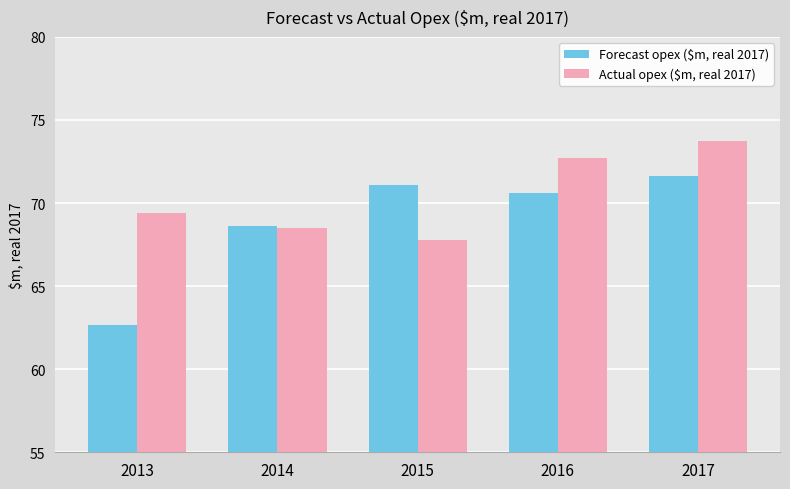

What is the value of the Actual opex ($m, real 2017) bar at the 3rd from the left?

67.8